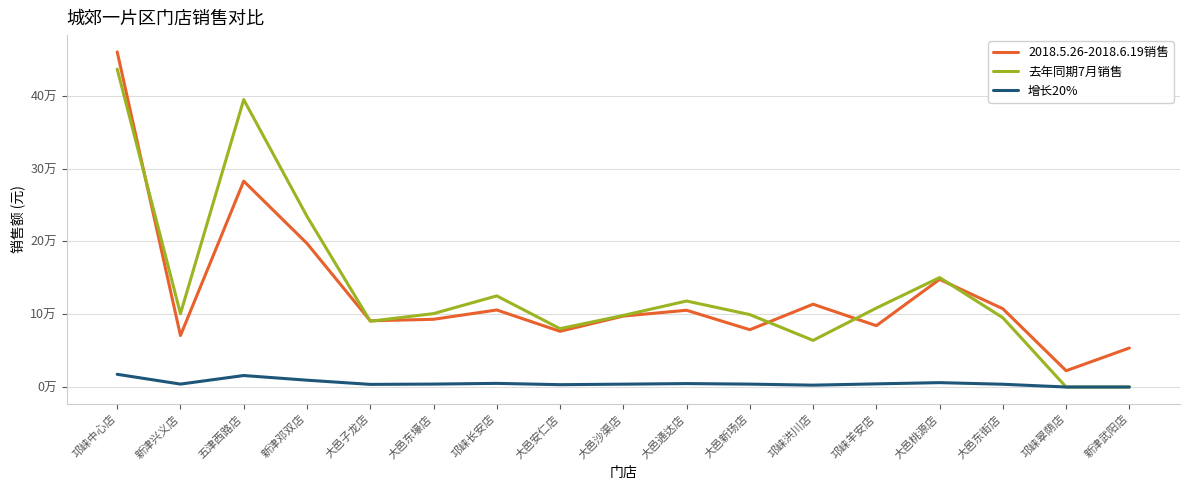

Does the chart display data point markers on the line(s)?

No